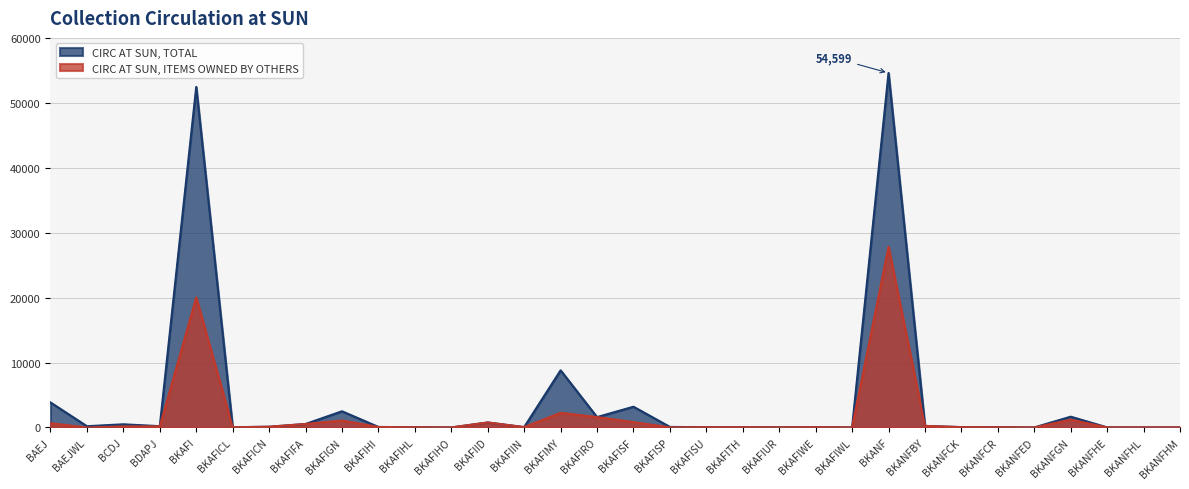

Reading left to right, extract all data points from this chart.

CIRC AT SUN, TOTAL: 3852	194	488	199	52444	40	113	537	2496	78	33	4	768	58	8799	1597	3196	83	41	40	17	45	8	54599	240	56	35	4	1662	11	10	8
CIRC AT SUN, ITEMS OWNED BY OTHERS: 653	0	159	171	20023	40	113	537	1077	78	33	4	768	58	2257	1597	827	18	41	40	17	45	8	27830	240	56	35	4	1196	11	10	8